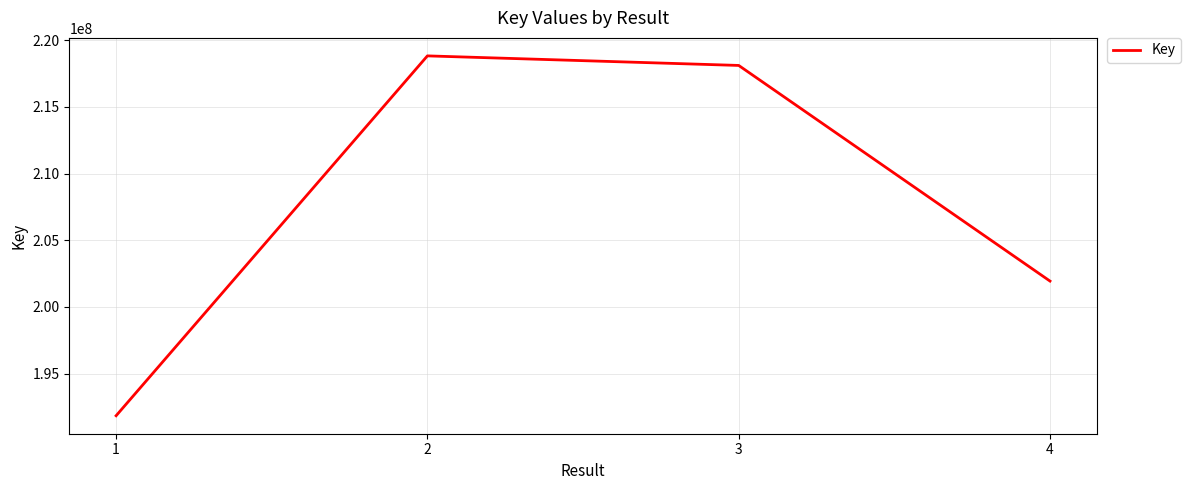

What is the ratio of the value at 3 to the value at 2?

1.0